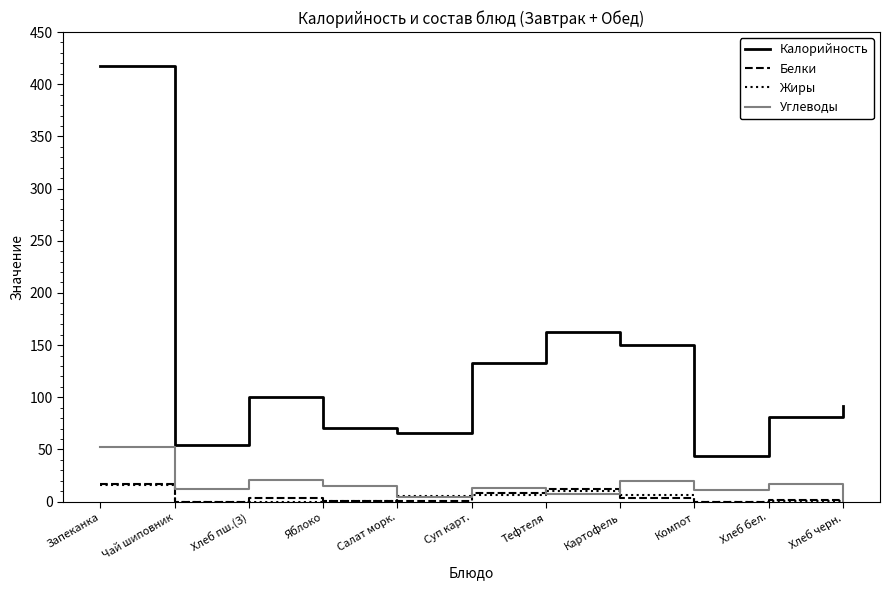

True or false: Калорийность has a value of 133 at Суп карт..

True